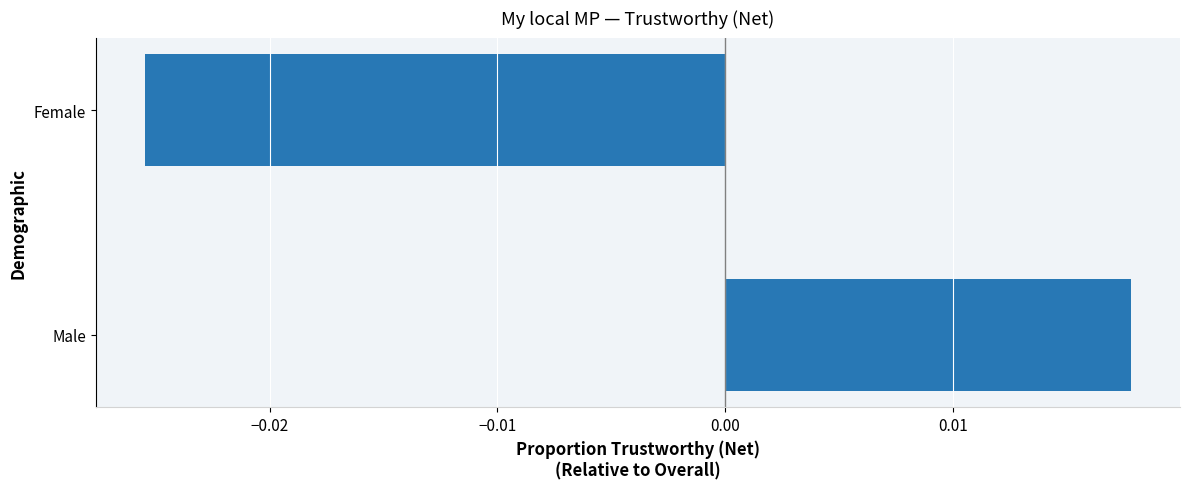

Which label corresponds to the smallest value in the chart?

Female